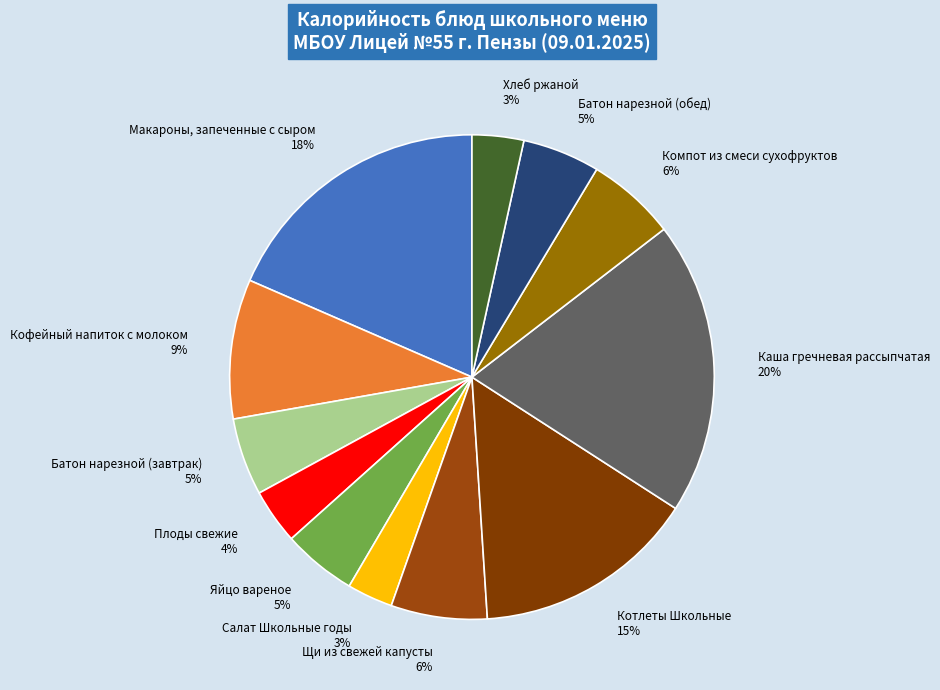

True or false: Макароны, запеченные с сыром accounts for 24% of the total.

False